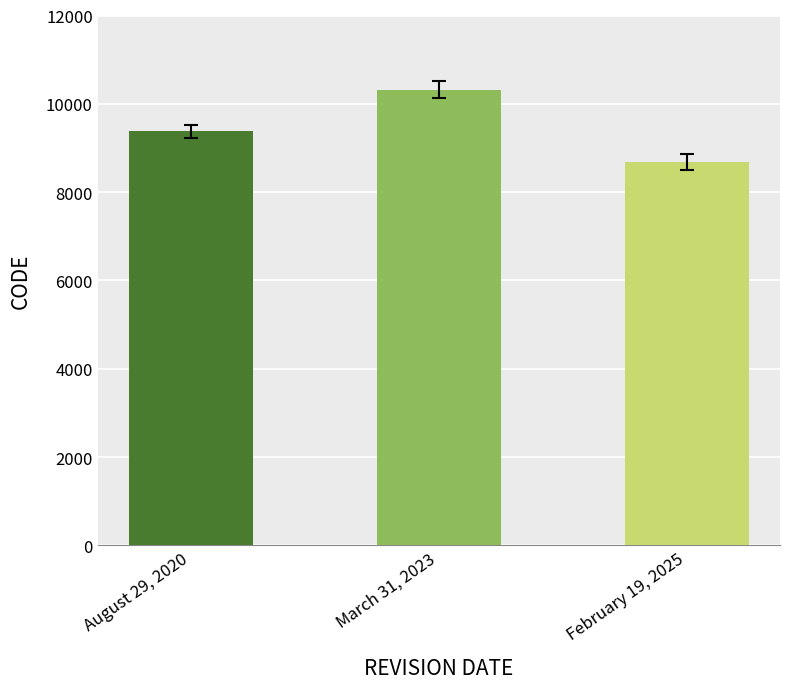

At which label is the value closest to 9499?

August 29, 2020